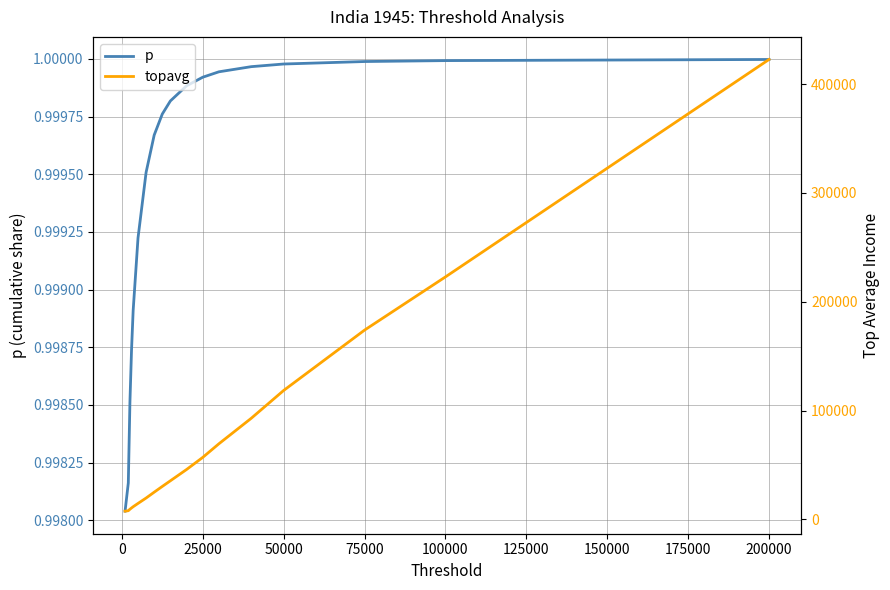

What are all the series names shown in the legend?

p, topavg